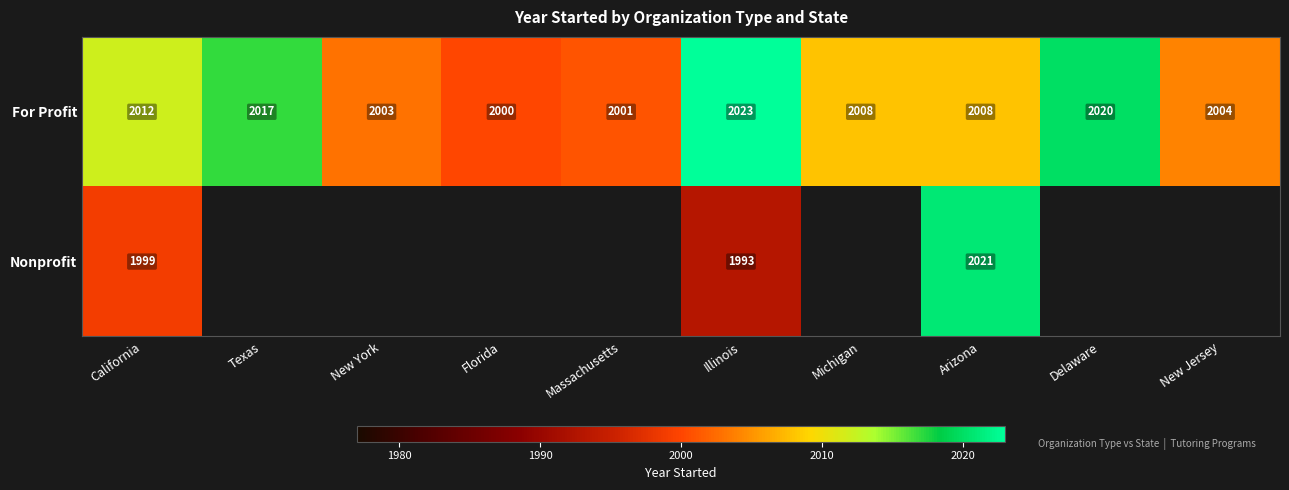

True or false: For Profit has a value of 2001 at Massachusetts.

True